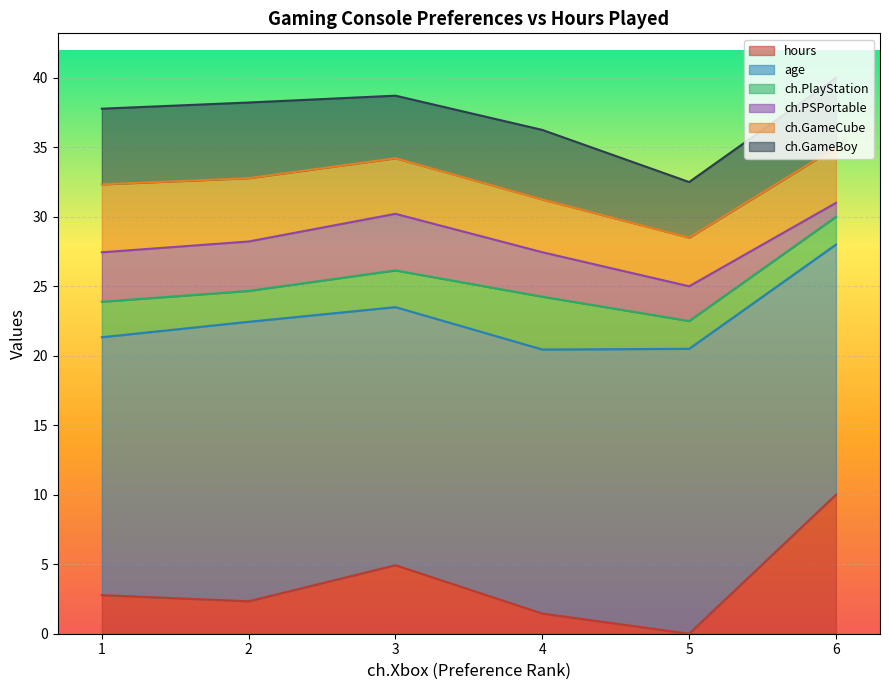

What is the total value across all series at 2?

38.2